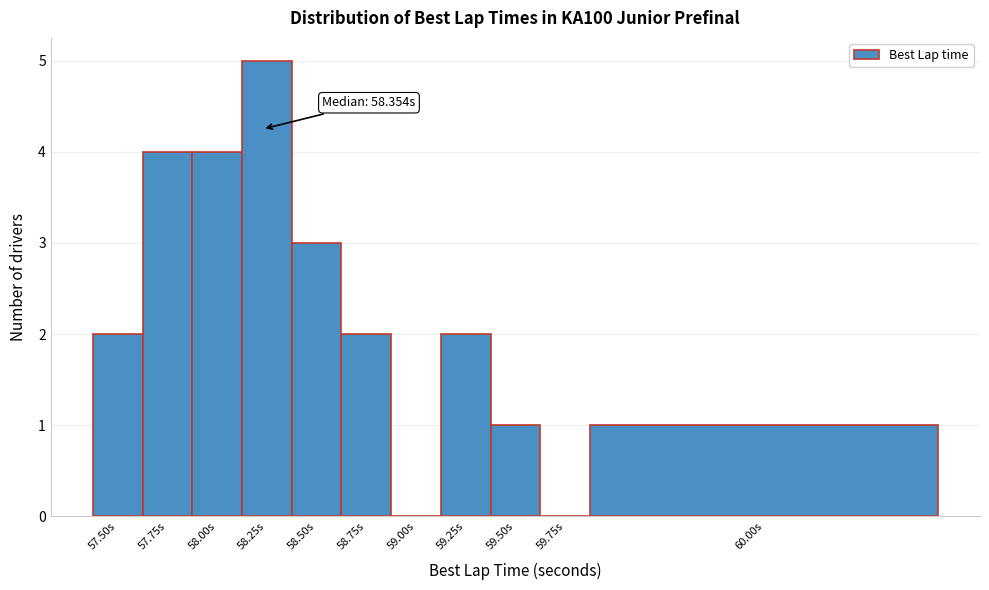

Reading left to right, extract all data points from this chart.

57.50s=2	57.75s=4	58.00s=4	58.25s=5	58.50s=3	58.75s=2	59.00s=0	59.25s=2	59.50s=1	59.75s=0	60.00s=1